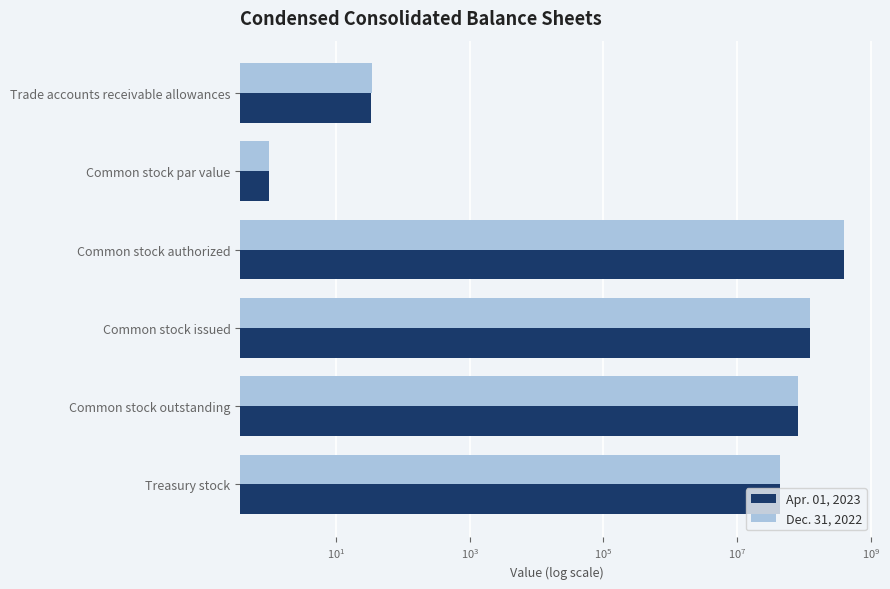

Which series has the widest spread of values?

Apr. 01, 2023